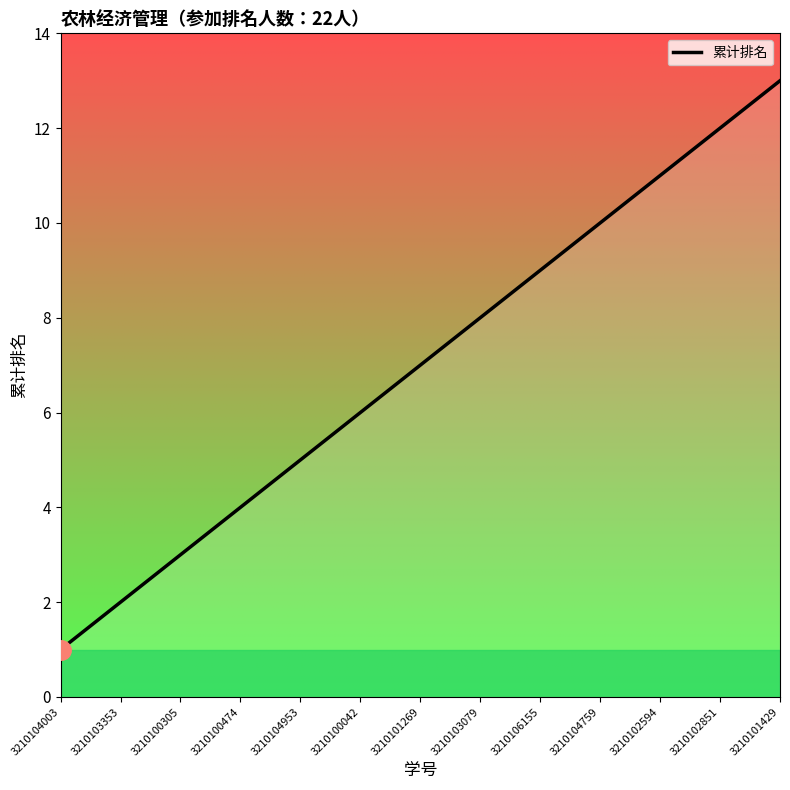

What is the greatest value displayed?

13